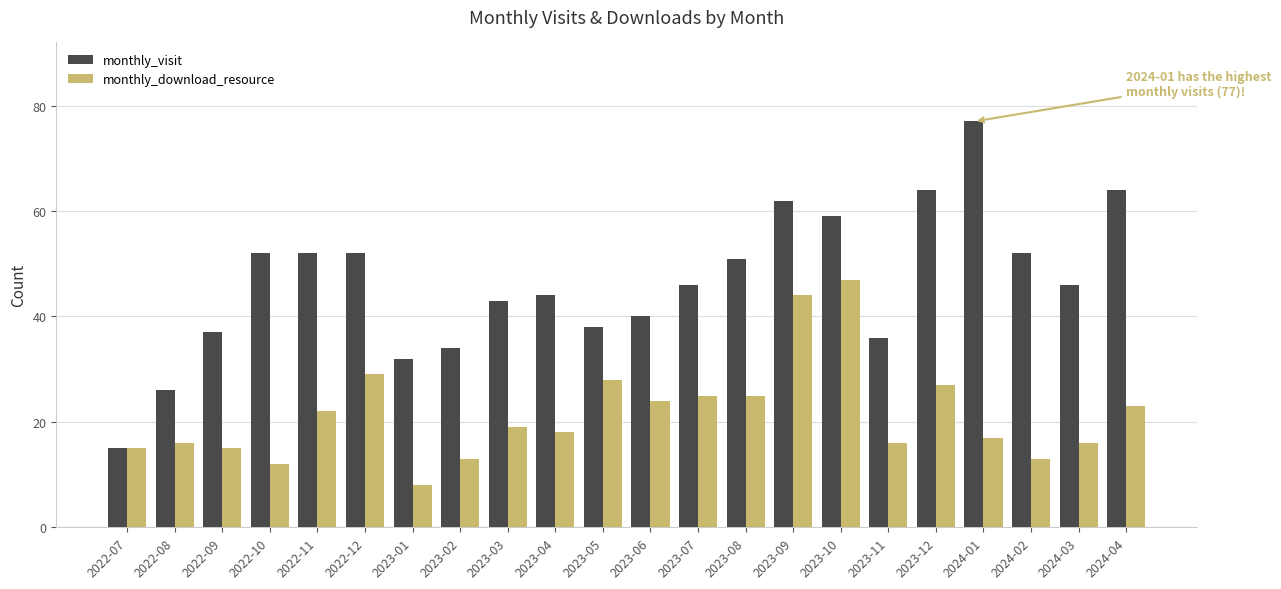

Which category has the lowest value in the monthly_download_resource series?

2023-01